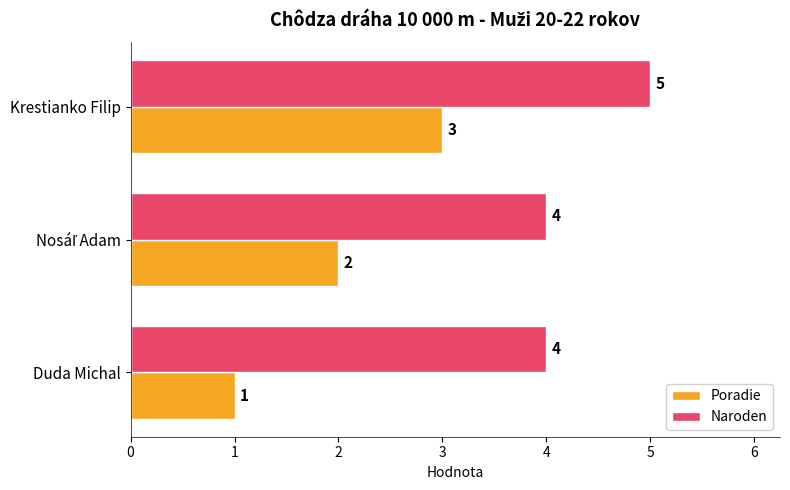

What is the lowest value of the Poradie series?

1